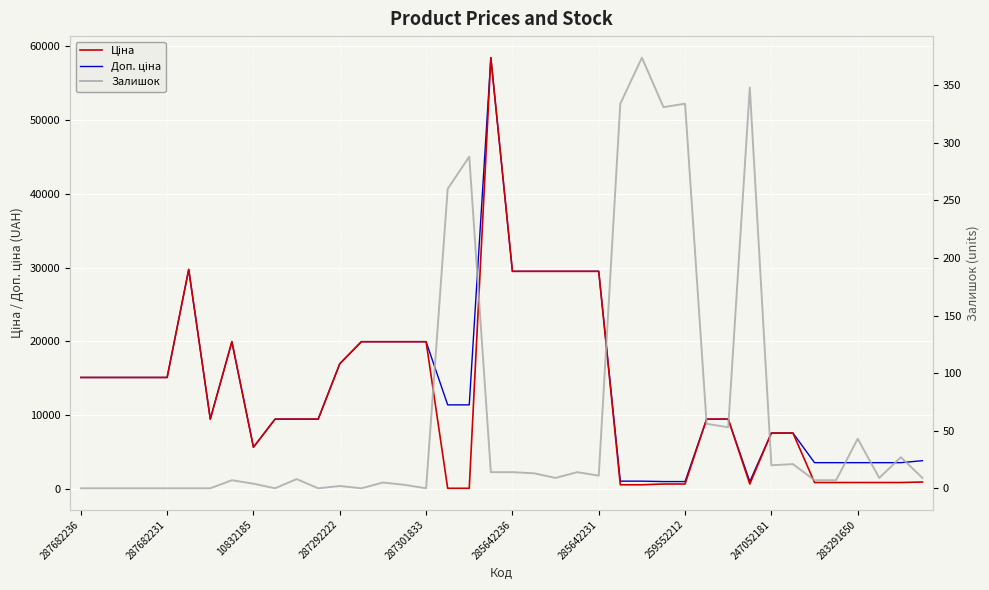

What is the value of the Залишок point at the 26th from the left?

334.0